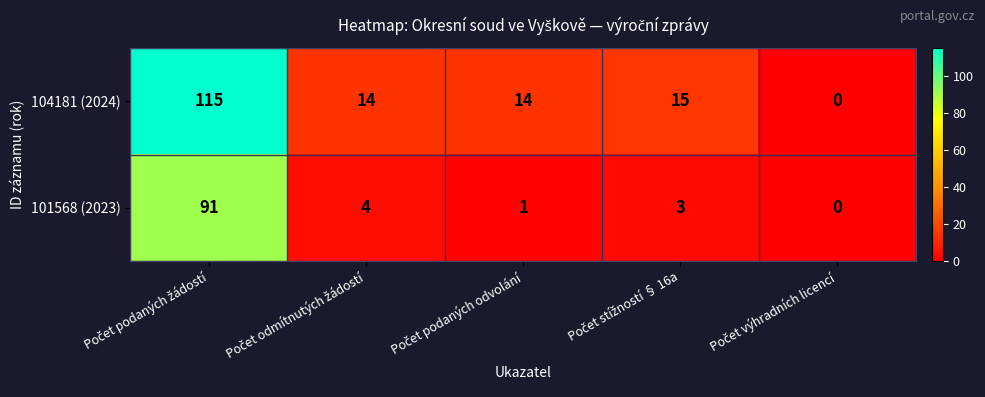

What is the difference between the maximum and minimum values in the 104181 (2024) series?

115